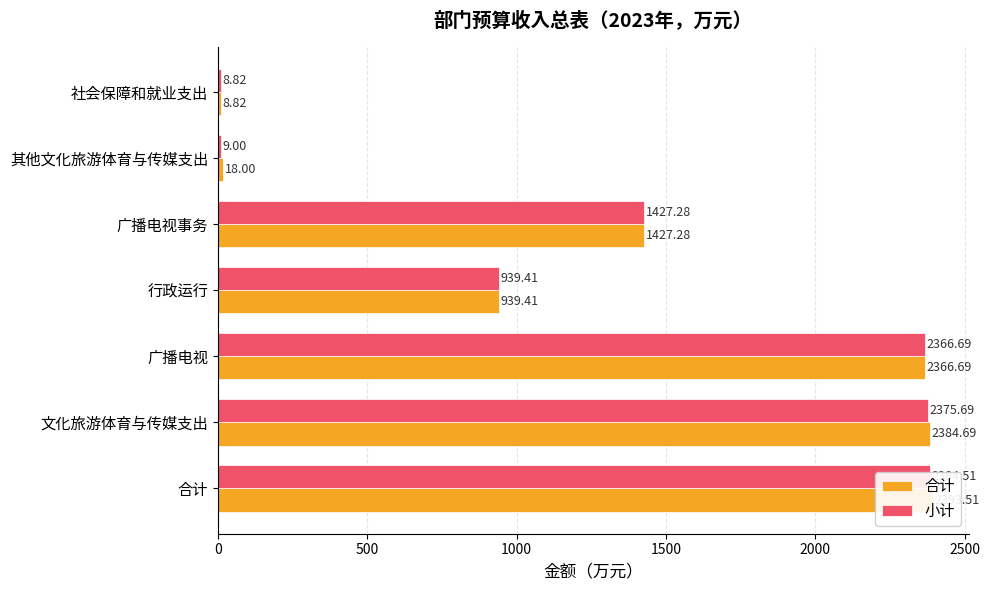

What is the minimum value for 合计?

8.8